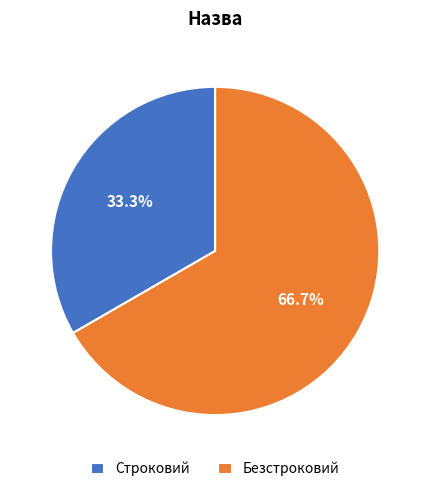

What percentage is NOT represented by Безстроковий?

33.3%